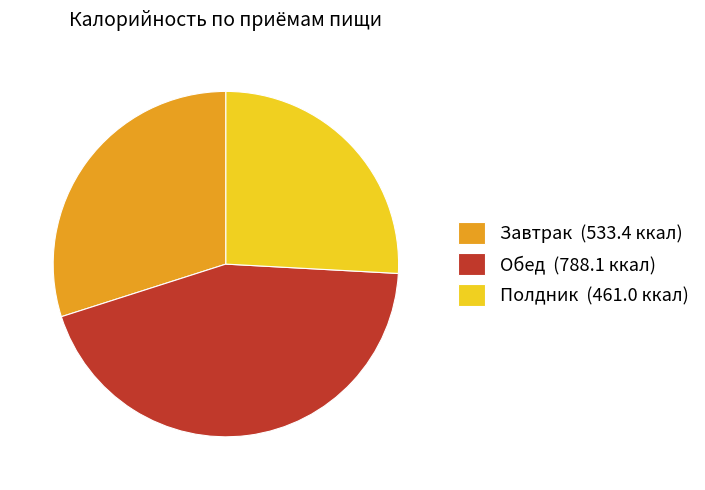

Combined, do Полдник (461.0 ккал) and Обед (788.1 ккал) account for over 50%?

Yes